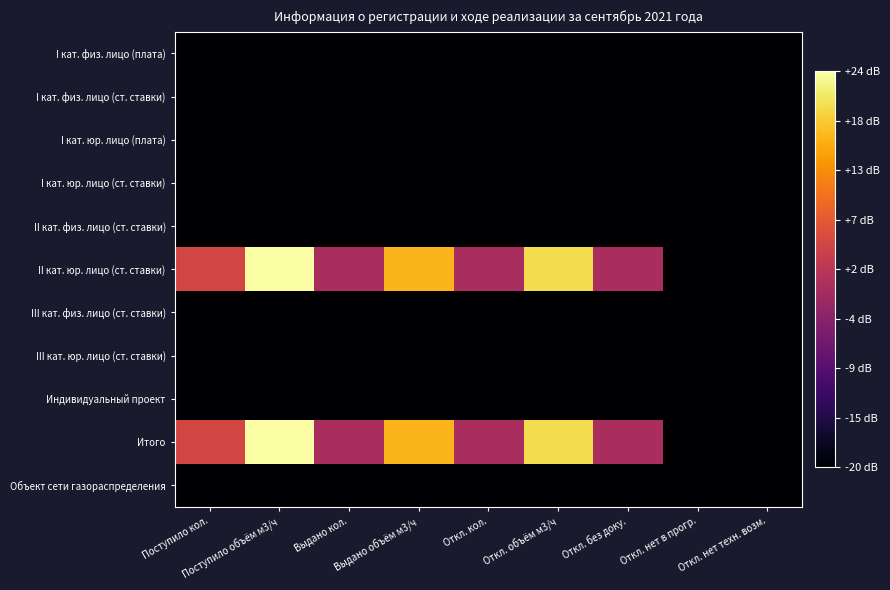

At which category is the sum across all series the highest?

Поступило объём м3/ч